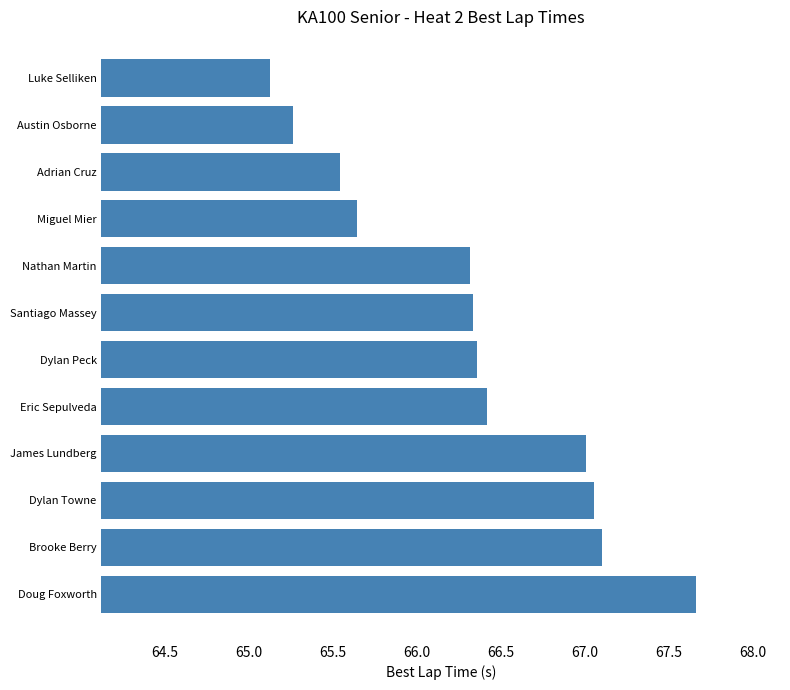

The value at James Lundberg is 16.3. True or false?

False